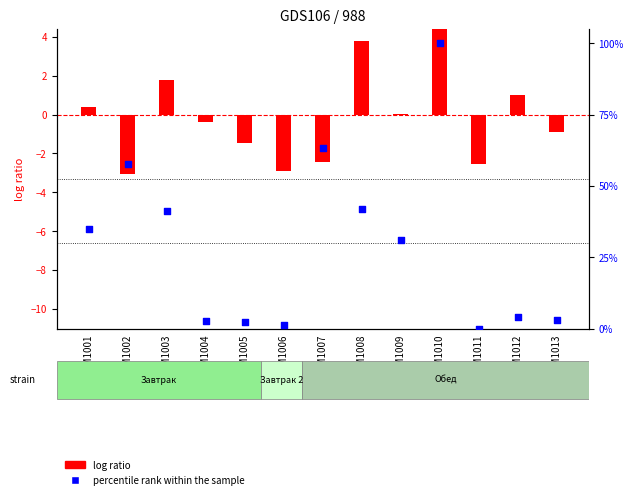

Which series reaches the maximum Y coordinate?

percentile rank within the sample